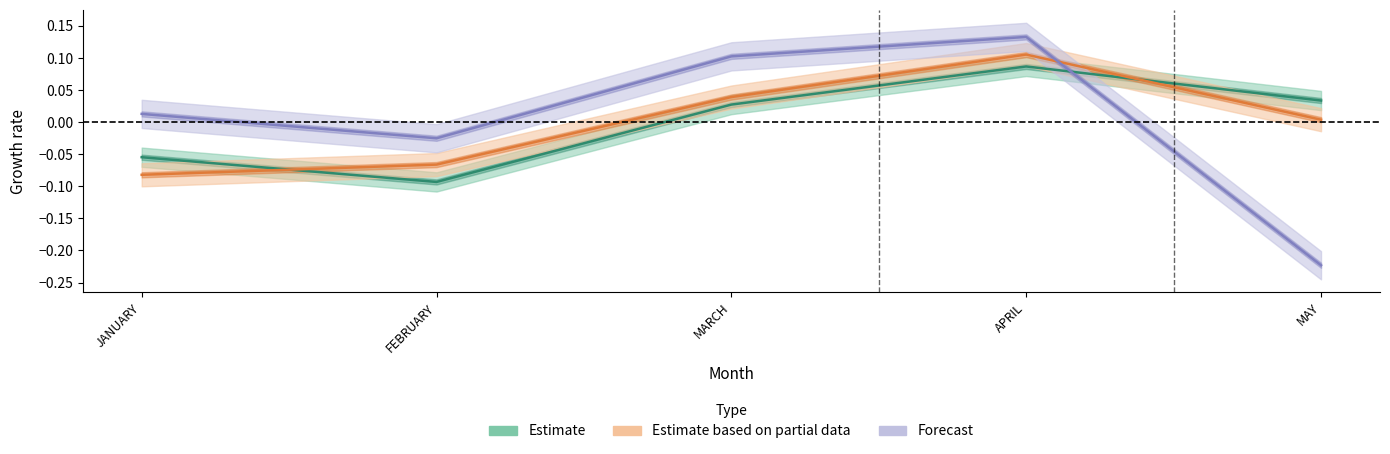

The value of Forecast at MARCH is 0.1. True or false?

True